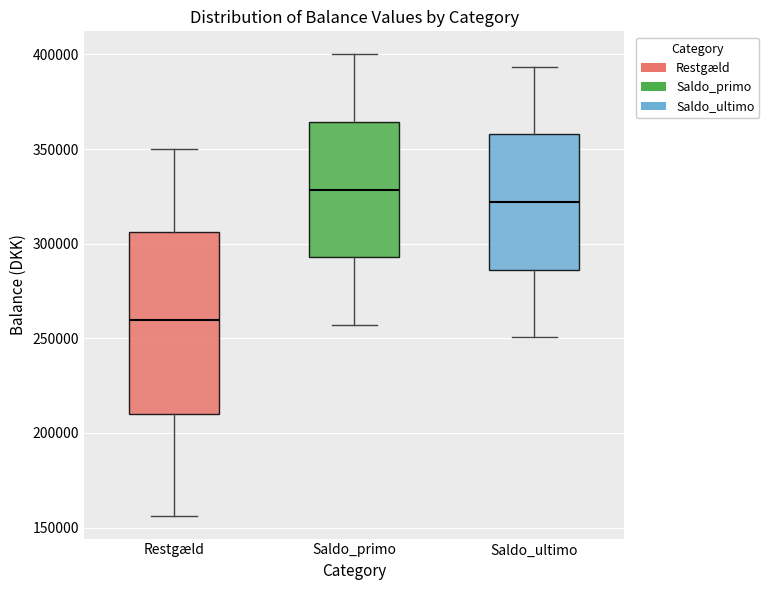

Where does the upper whisker of the box for Restgæld end on the y-axis? The values are not printed on the chart, so give them approximately, as read against the axis.

350000